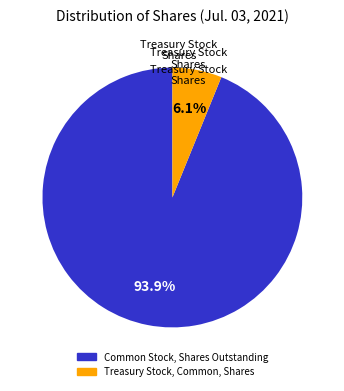

What is the majority slice?

Common Stock, Shares Outstanding